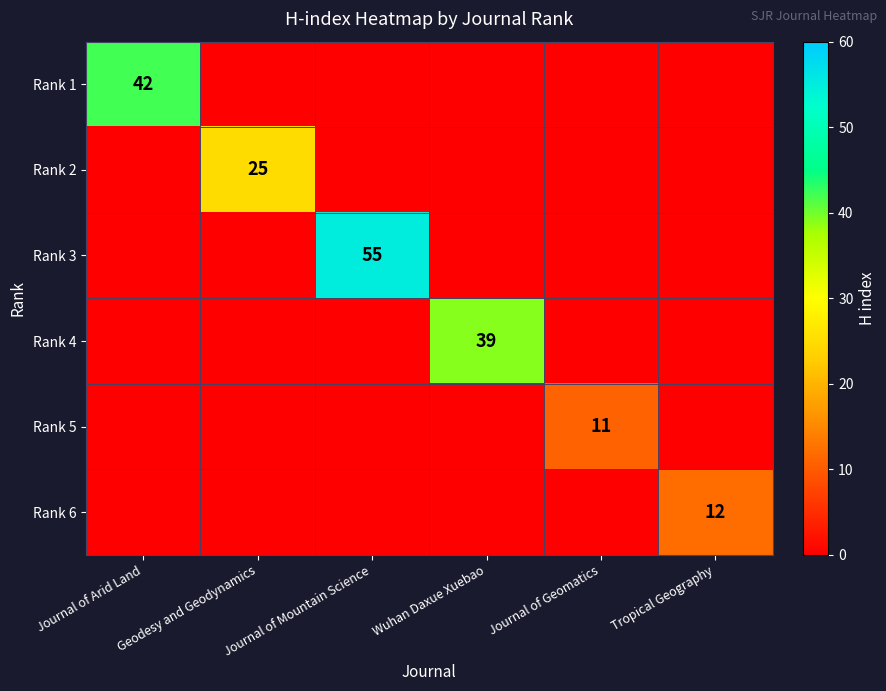

True or false: Rank 6 has a value of 18 at Tropical Geography.

False